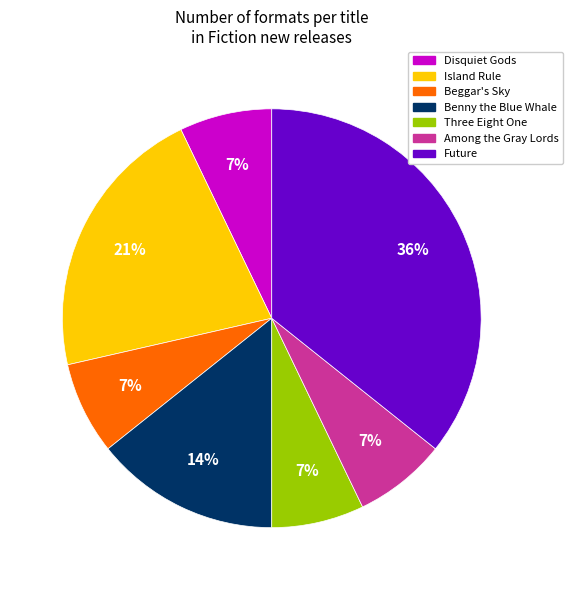

To the nearest percent, what is the difference between the largest and smallest slice percentages?

29%